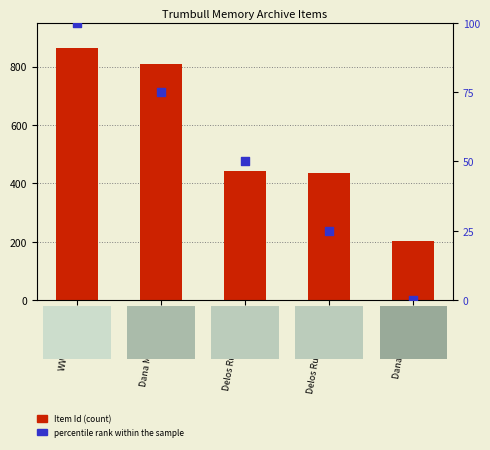

Which series reaches the minimum Y coordinate?

percentile rank within the sample